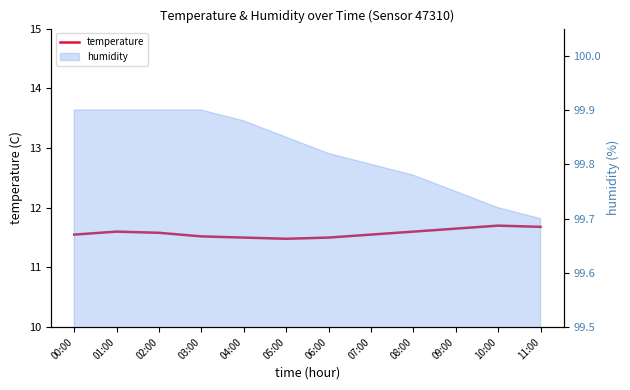

How many points are higher than both their immediate neighbors (excluding endpoints)?

2